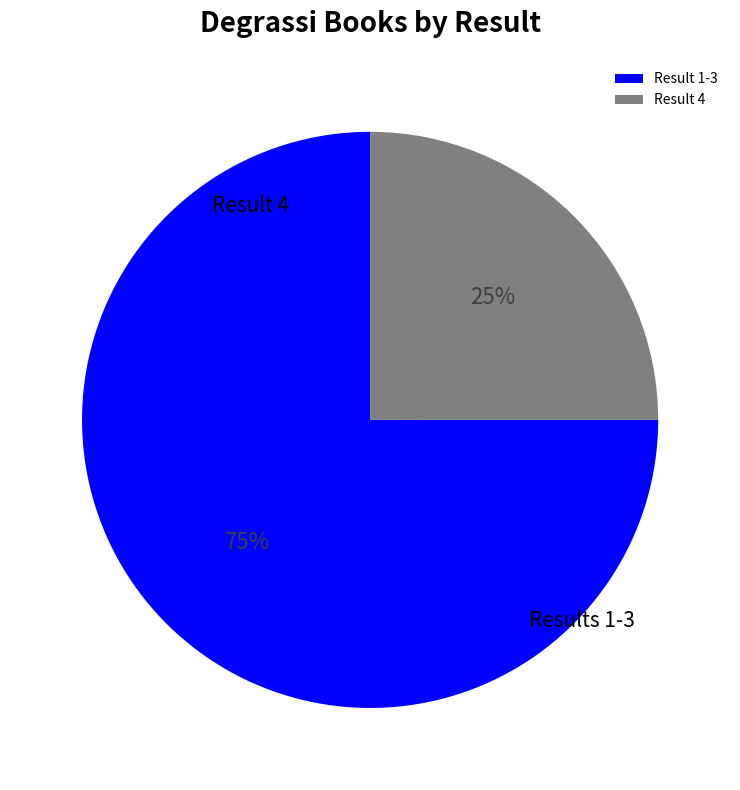

Which category has the smallest portion of the pie?

4